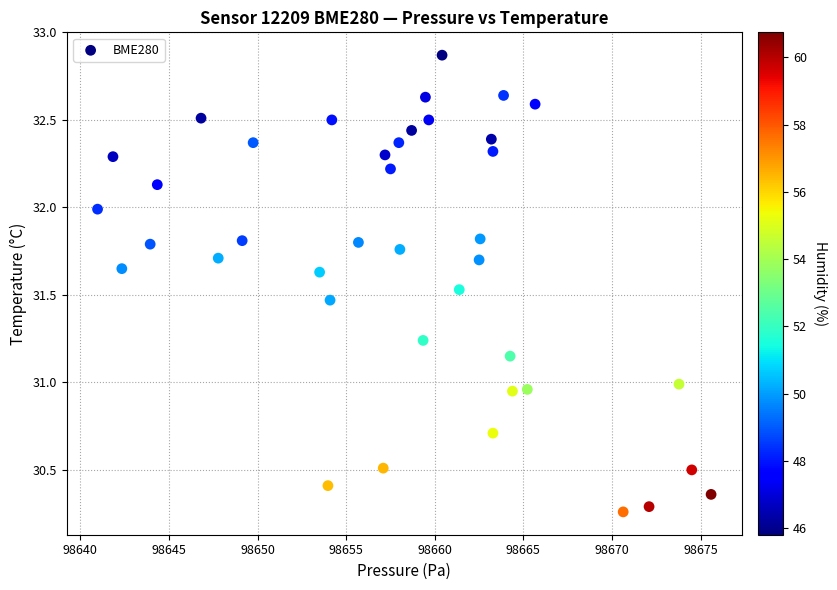

What is the range of X values (max minus min)?

34.6